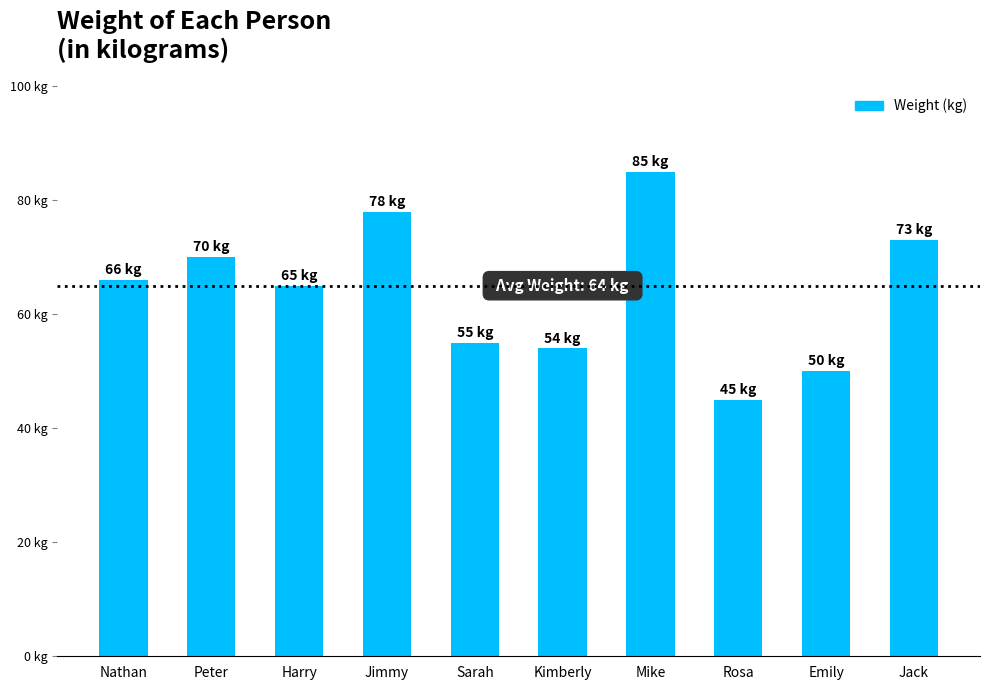

What is the change in value from Nathan to Peter?

+4